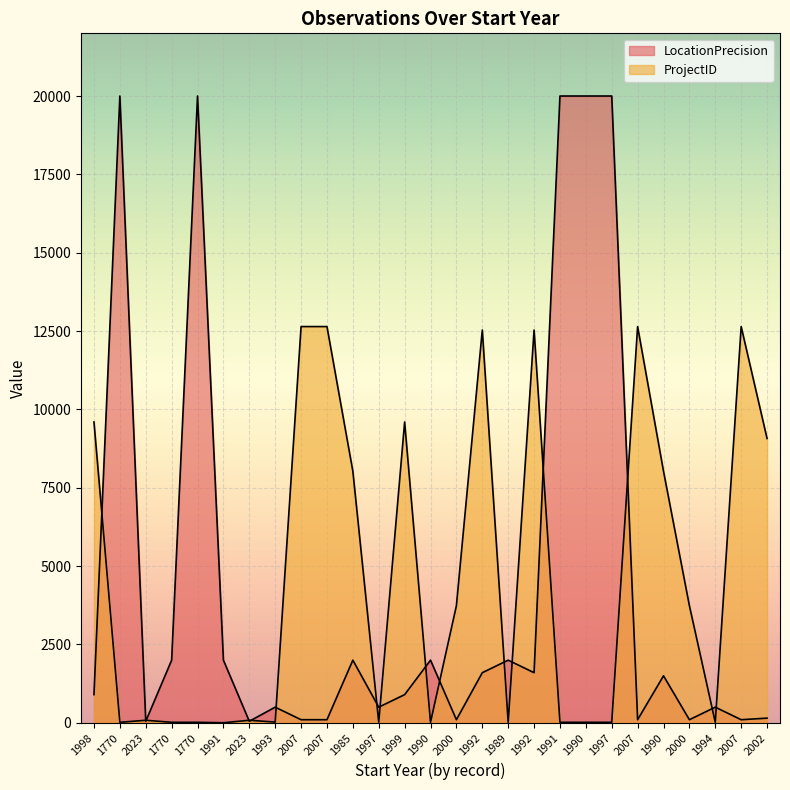

What is the difference between the maximum and minimum values in the LocationPrecision series?

19950